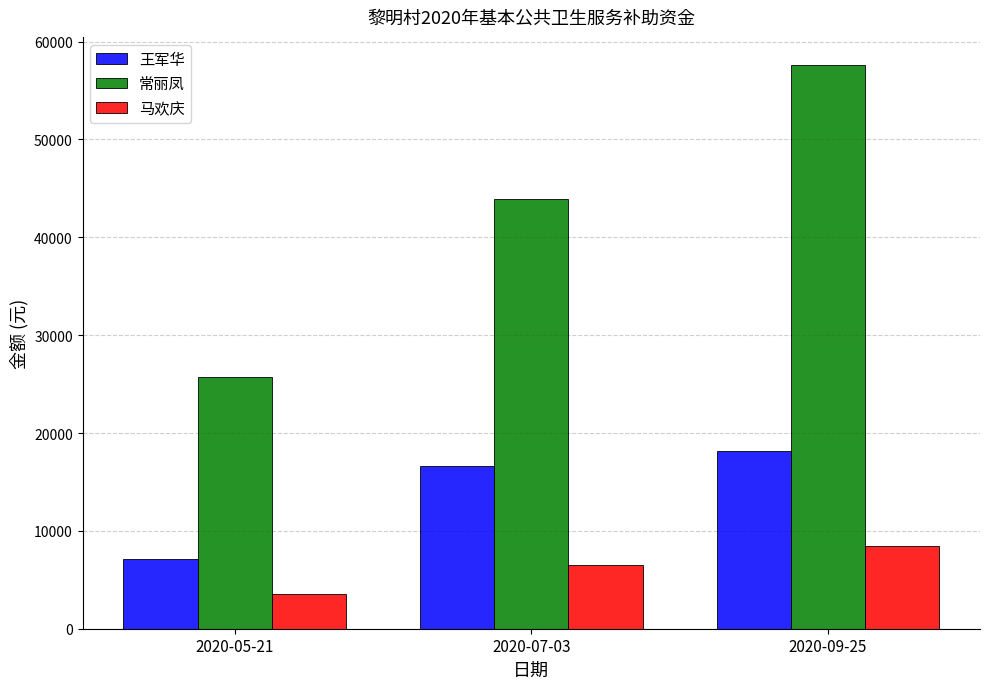

What position from the left is 2020-07-03?

2